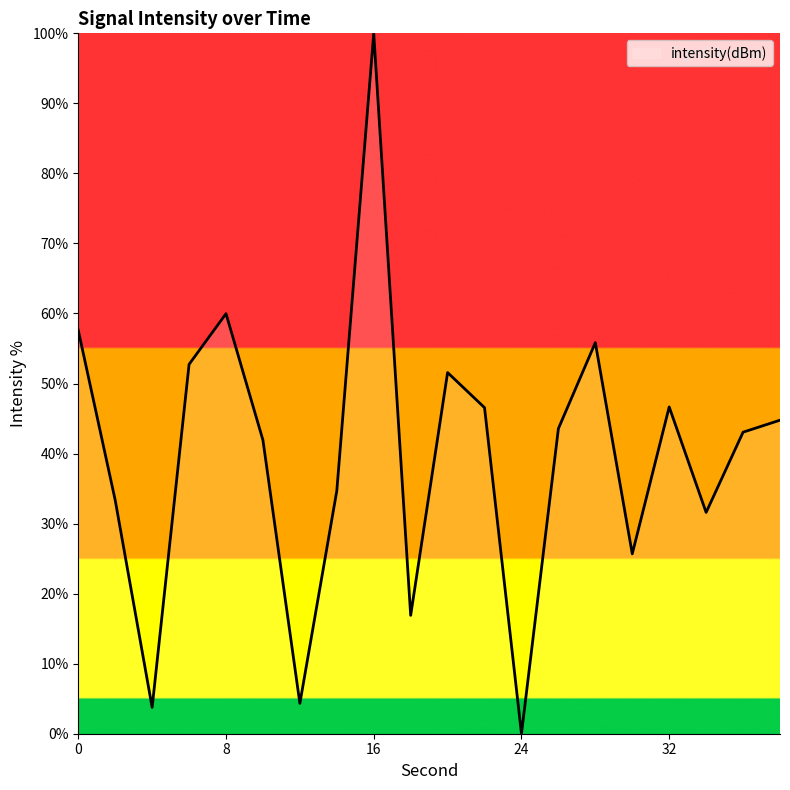

What is the difference between the maximum and minimum values?

100.0